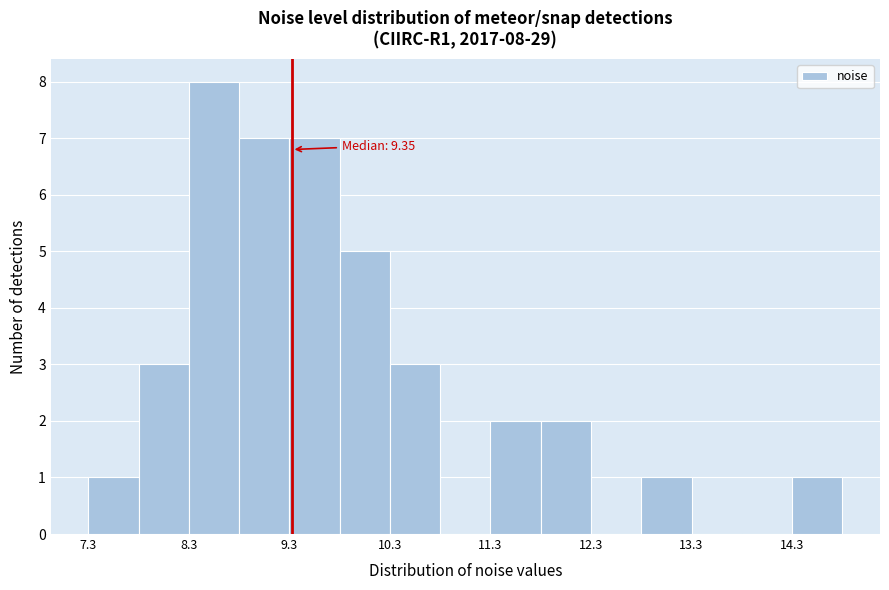

Around what value on the x-axis is the tallest bar? Give the approximate position of its centre, as read against the axis.

8.6